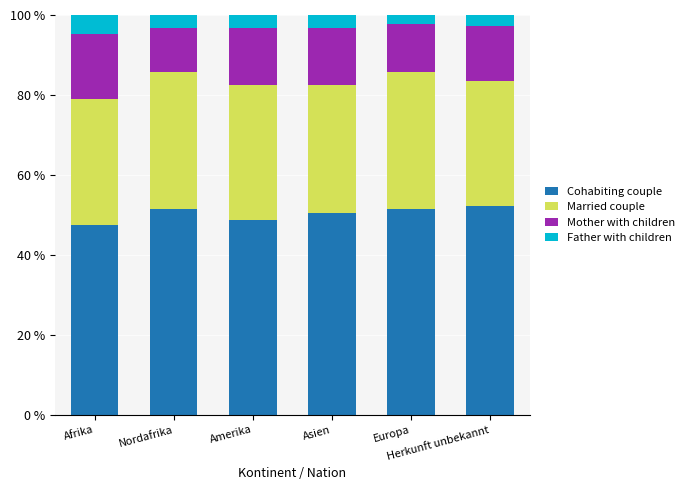

What is the lowest value of the Cohabiting couple series?

47.4